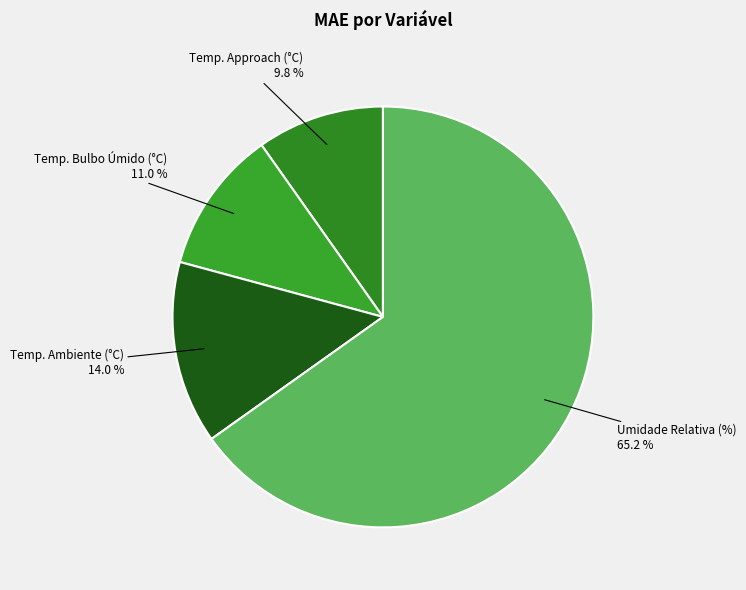

Rank the categories by value from lowest to highest.

Temp. Approach (°C), Temp. Bulbo Úmido (°C), Temp. Ambiente (°C), Umidade Relativa (%)